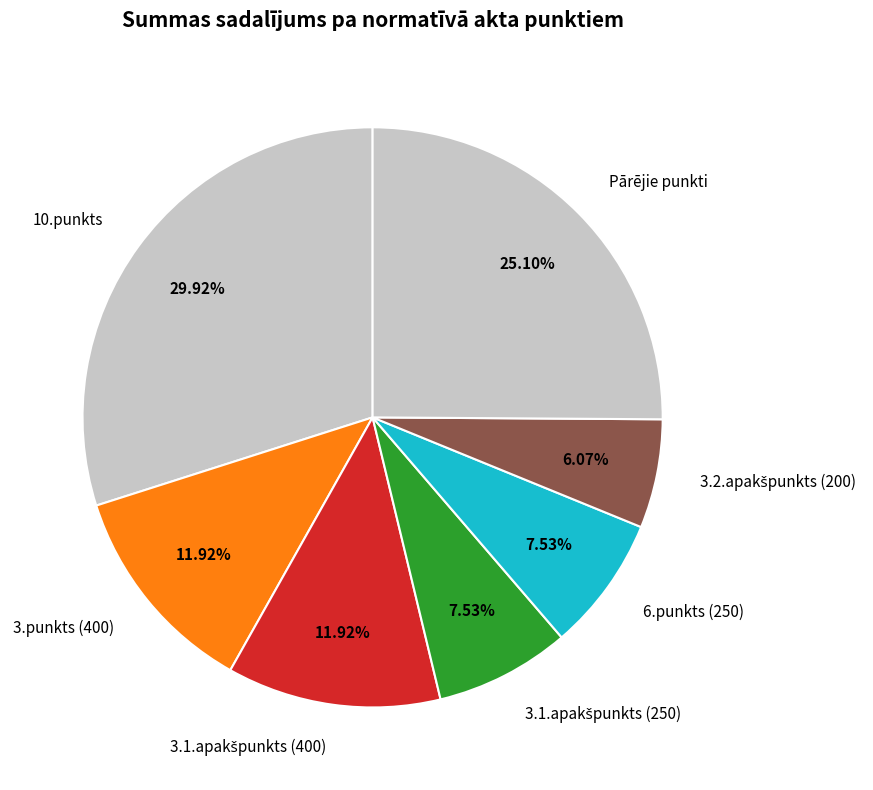

Does any single category account for the majority?

No